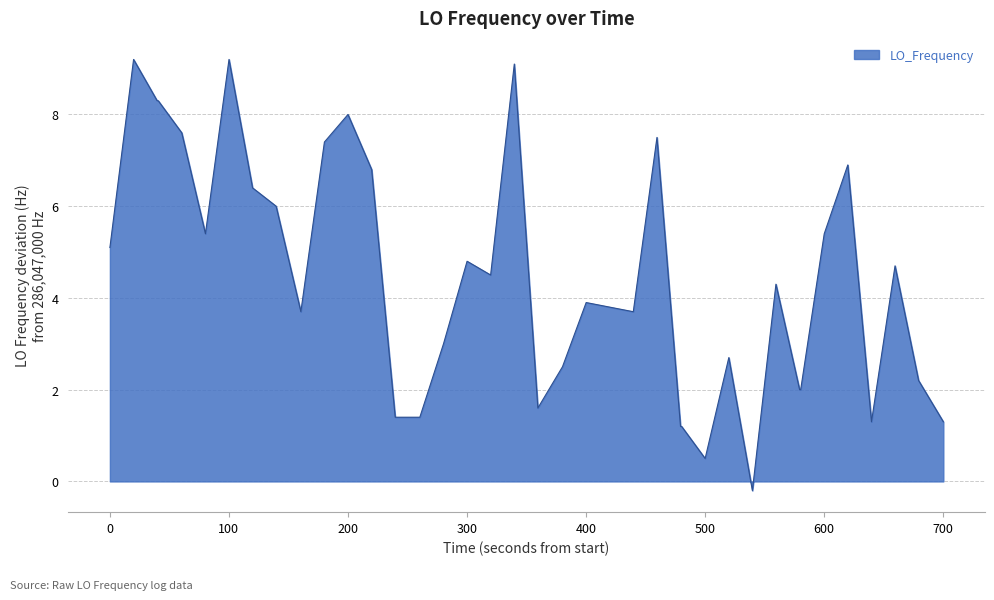

What is the maximum value shown in the chart?

9.2